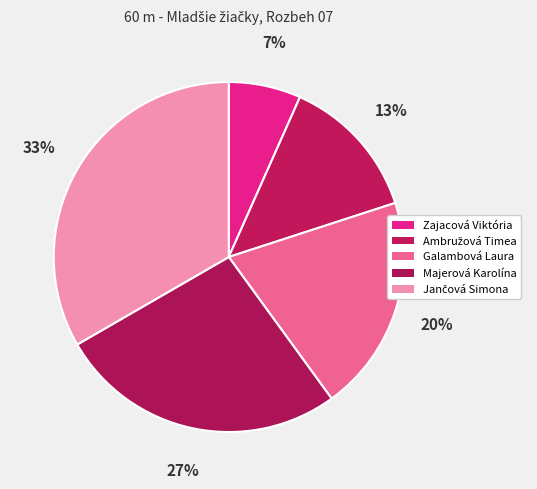

Rank the categories by value from lowest to highest.

Zajacová Viktória, Ambružová Timea, Galambová Laura, Majerová Karolína, Jančová Simona